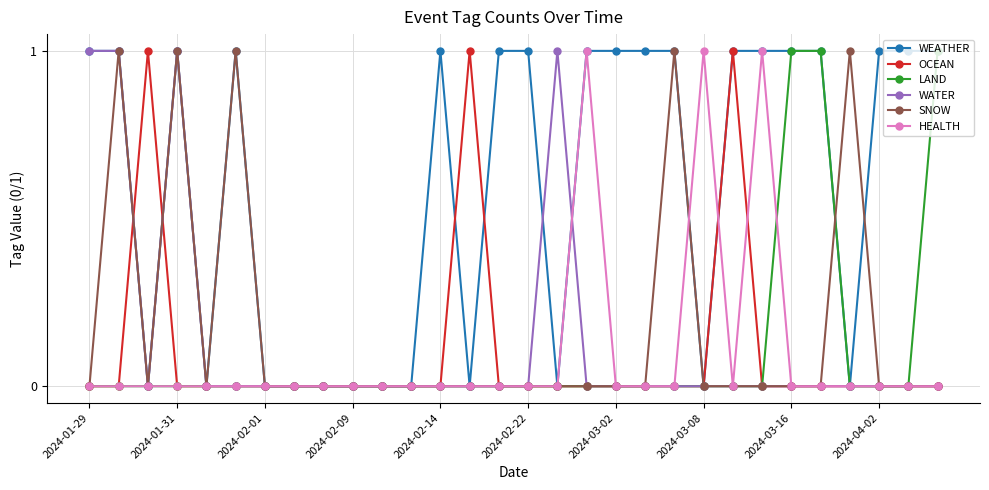

Which series has the largest total across all categories?

WEATHER